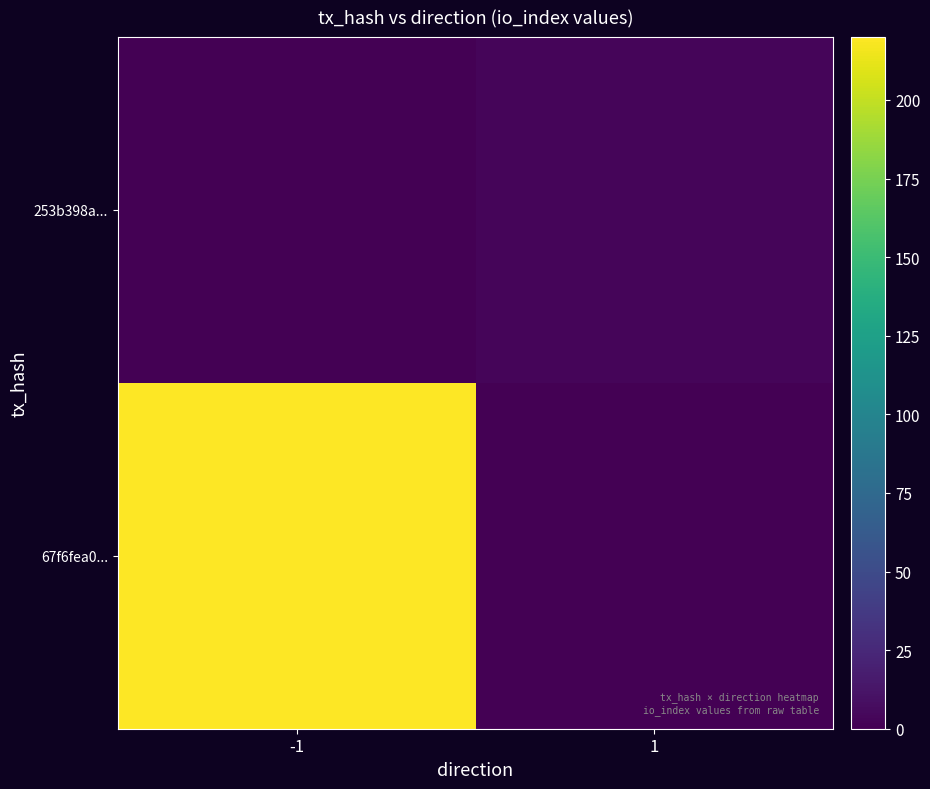

Reading left to right, extract all data points from this chart.

67f6fea0...: -1=220	1=0
253b398a...: -1=0	1=3